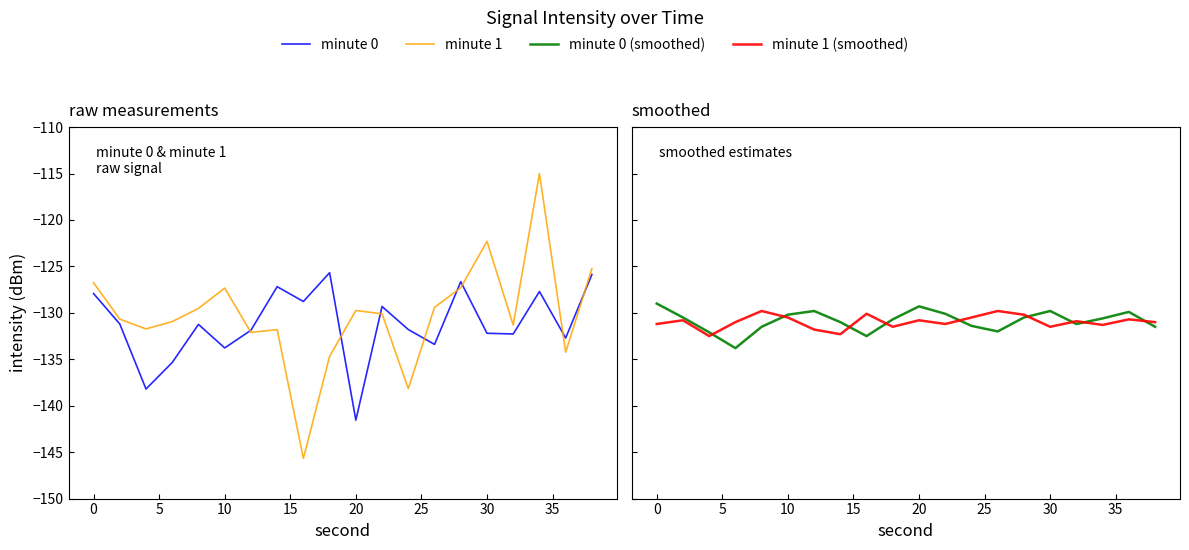

The value of minute 0 (smoothed) at 30 is -226.9. True or false?

False